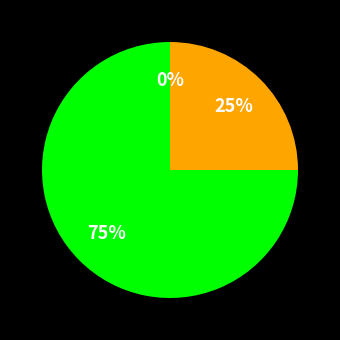

To the nearest percent, what is the combined percentage of Недельная and Дневная?

25%